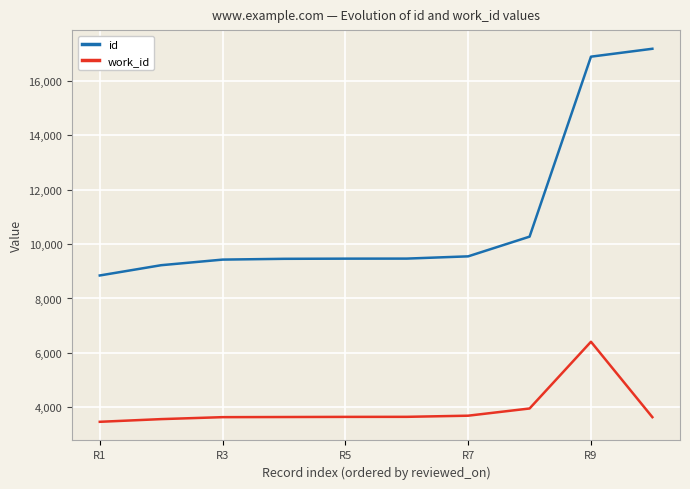

Rank the series by their maximum value, from lowest to highest.

work_id, id